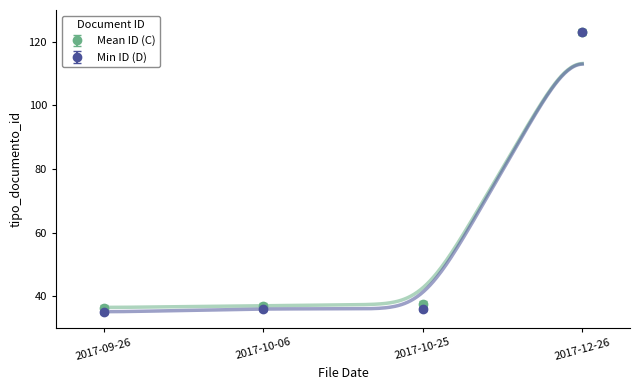

At which label does Min ID (D) reach its peak?

2017-12-26